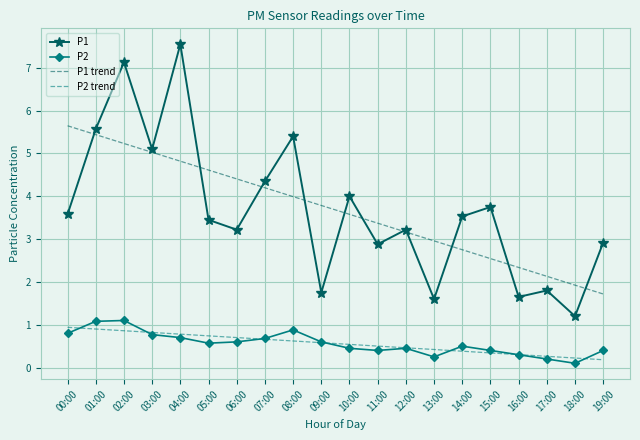

What is the difference between the maximum and minimum values in the P2 series?

1.0